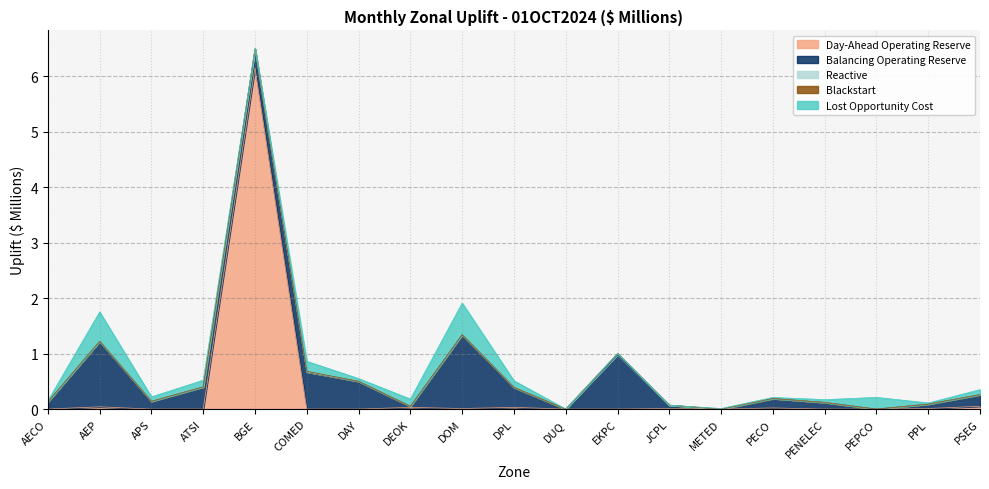

At which category does Reactive reach its first local peak?

EKPC